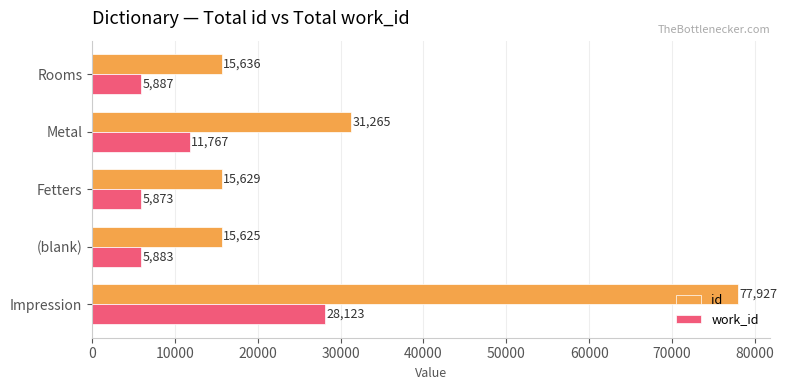

What is the average value of the work_id series?

11507